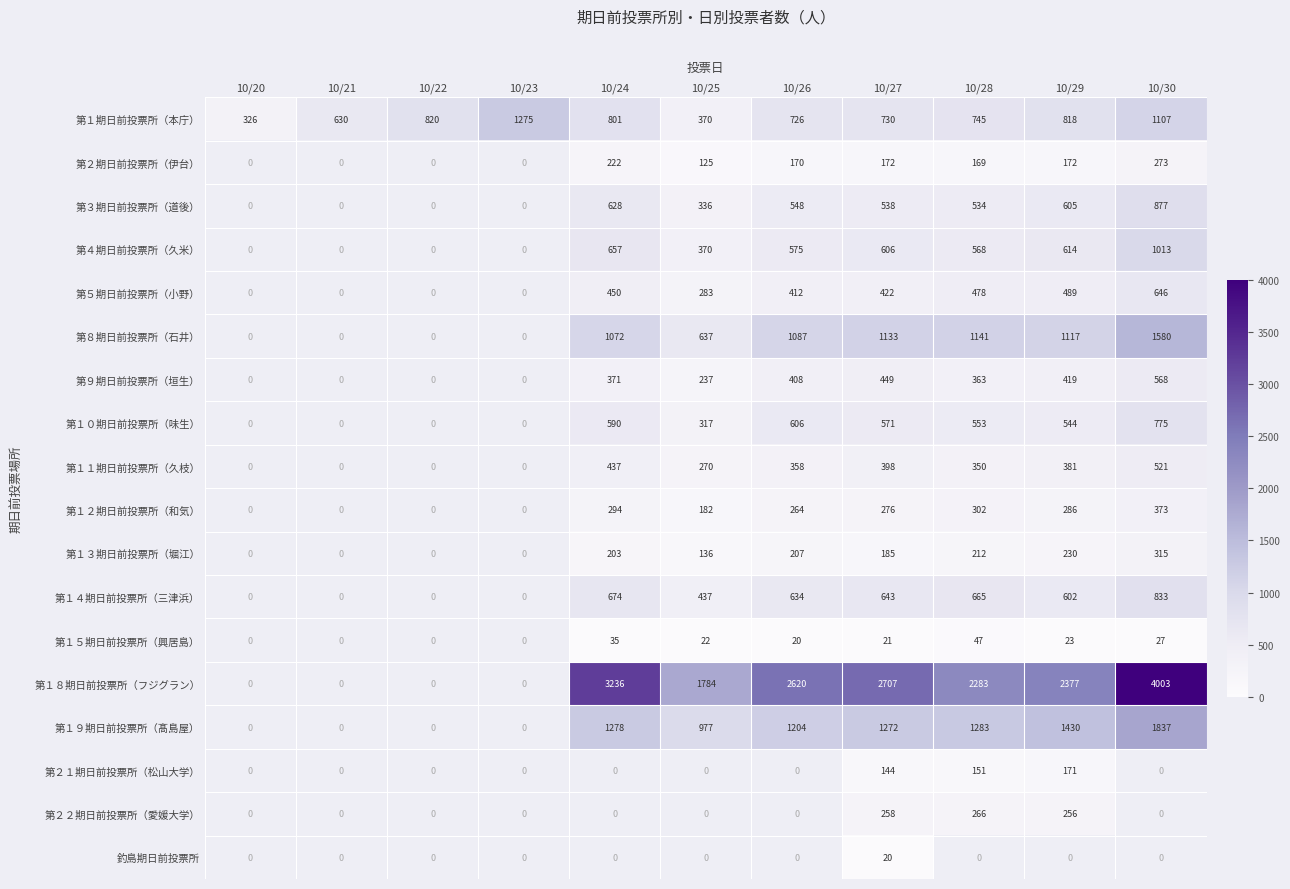

At which category does the chart reach its peak across all series?

10/30